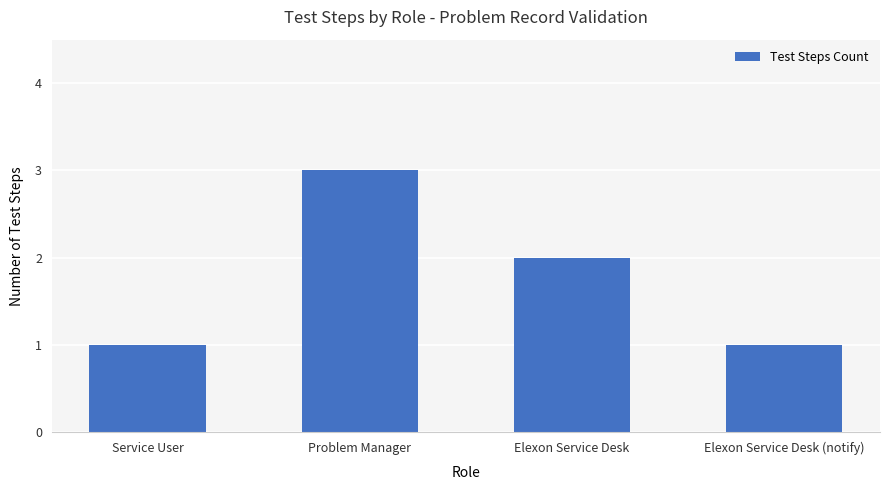

Which label corresponds to the largest value in the chart?

Problem Manager